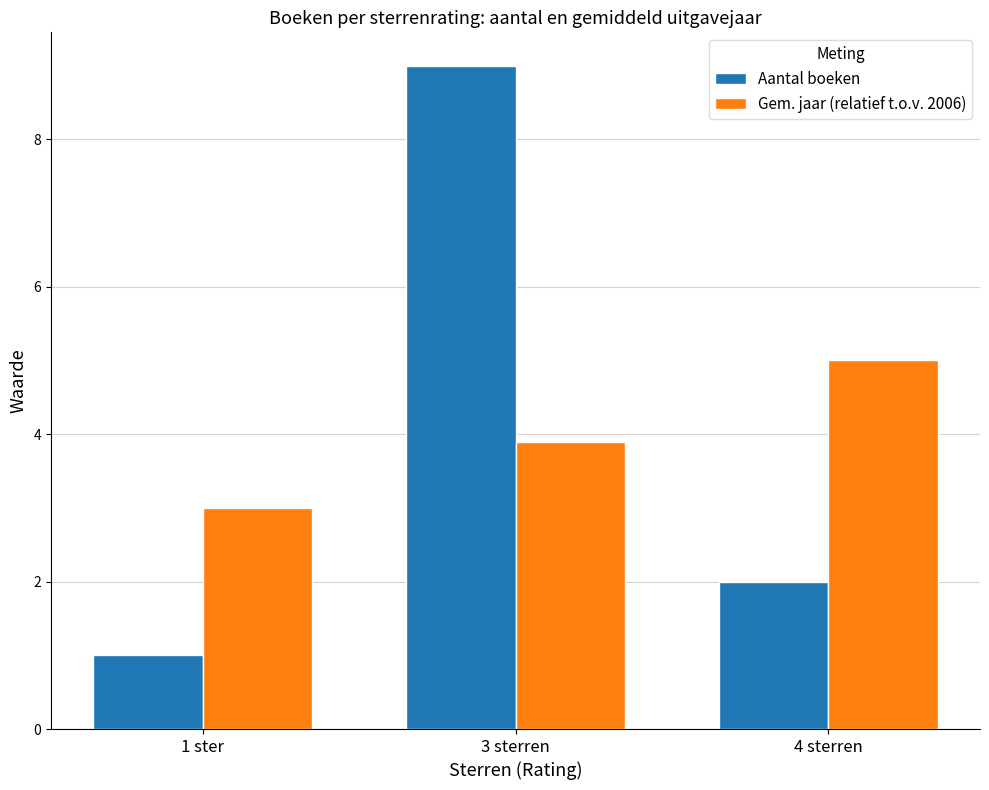

Reading right to left, list all the values displayed in this chart.

Aantal boeken: 2.0	9.0	1.0
Gem. jaar (relatief t.o.v. 2006): 5.0	3.9	3.0